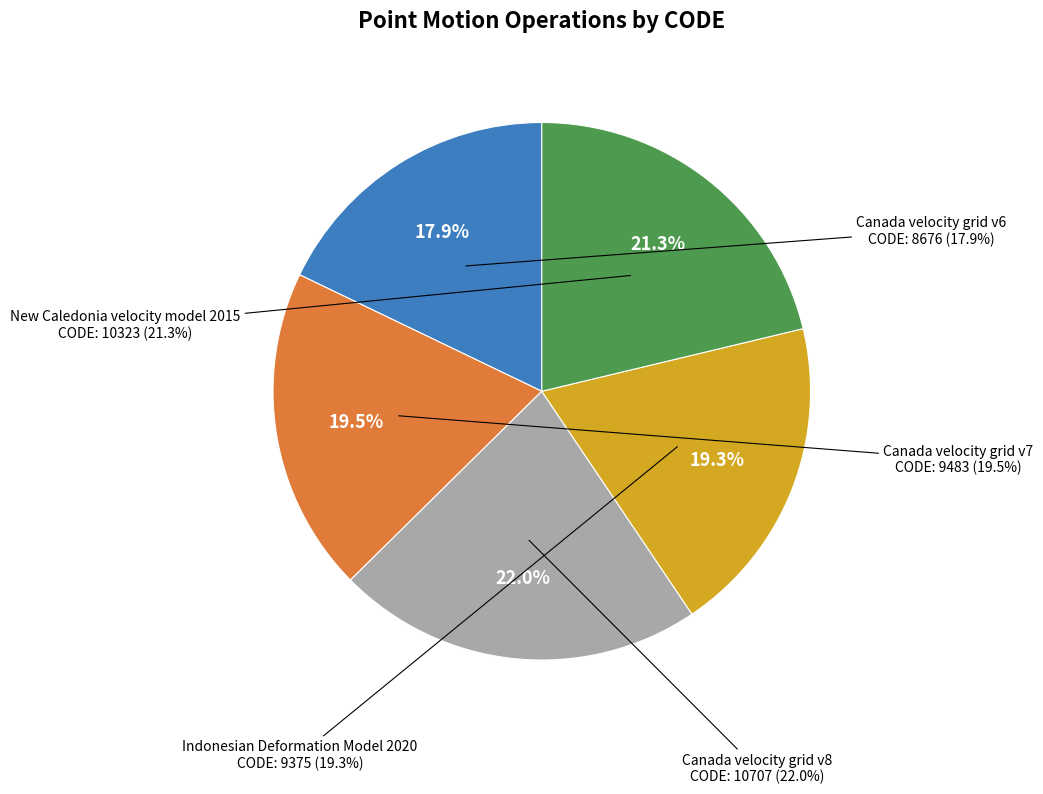

Is Canada velocity grid v7 the majority of the pie?

No